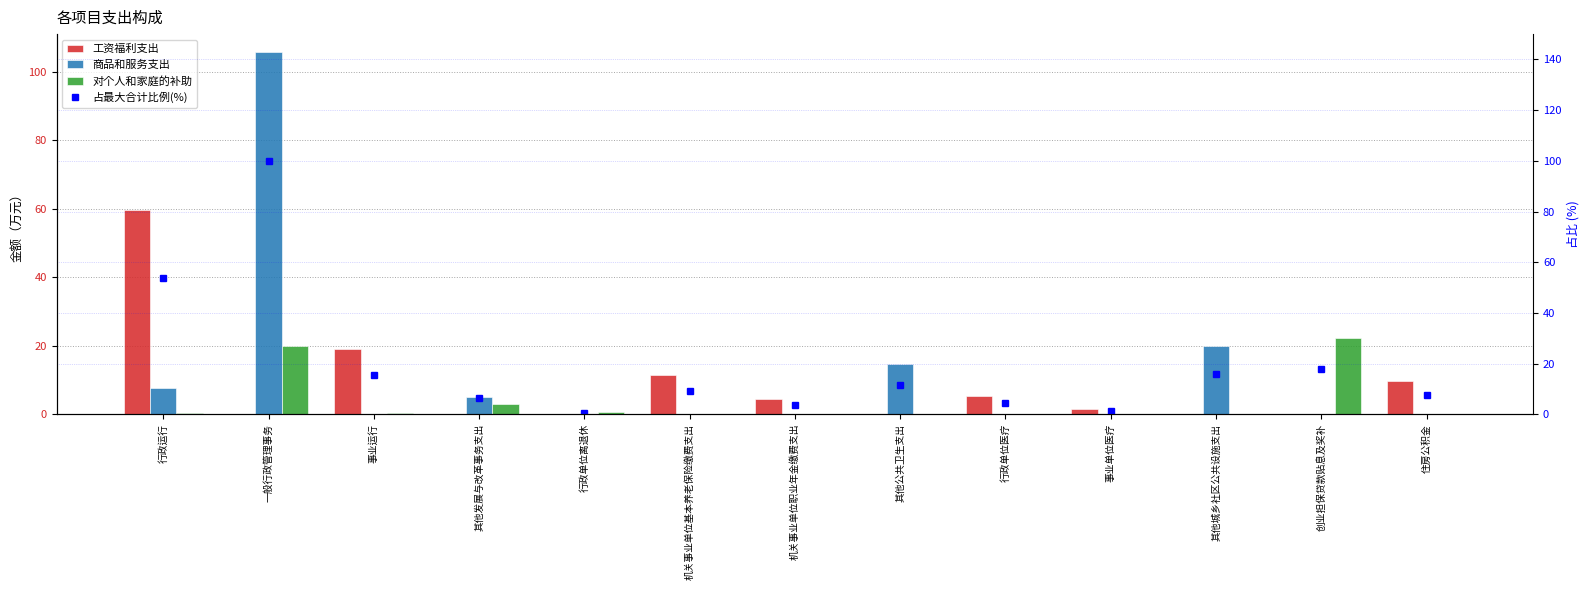

Count the number of categories in the chart.

13